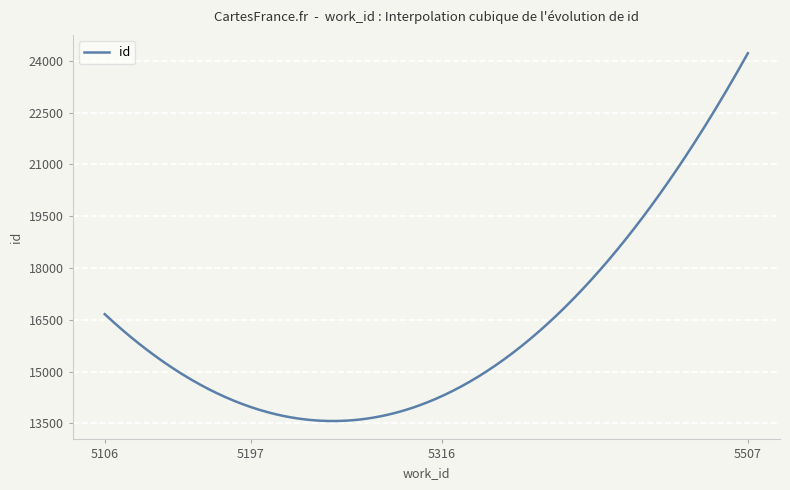

What is the difference between the maximum and minimum values?

10655.8